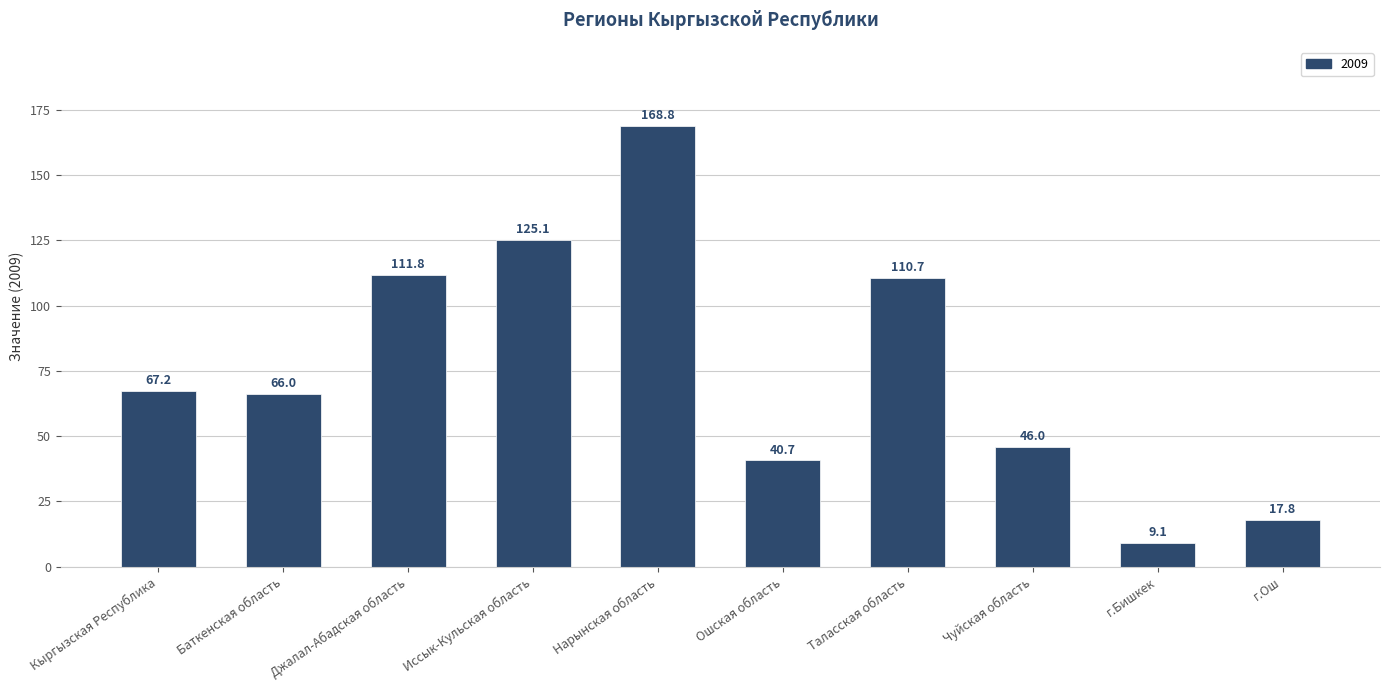

Between Кыргызская Республика and Нарынская область, which is larger?

Нарынская область